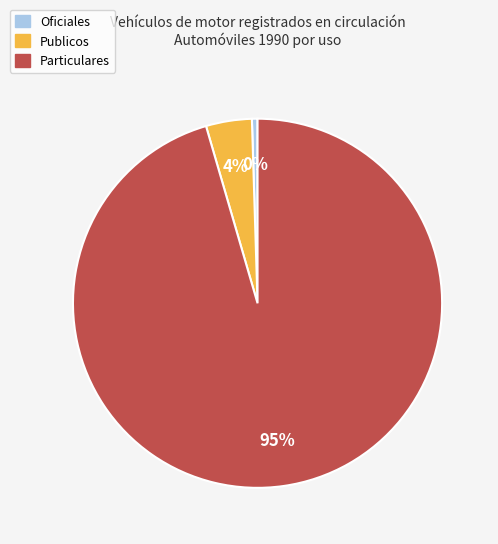

Which category has the smallest portion of the pie?

Oficiales